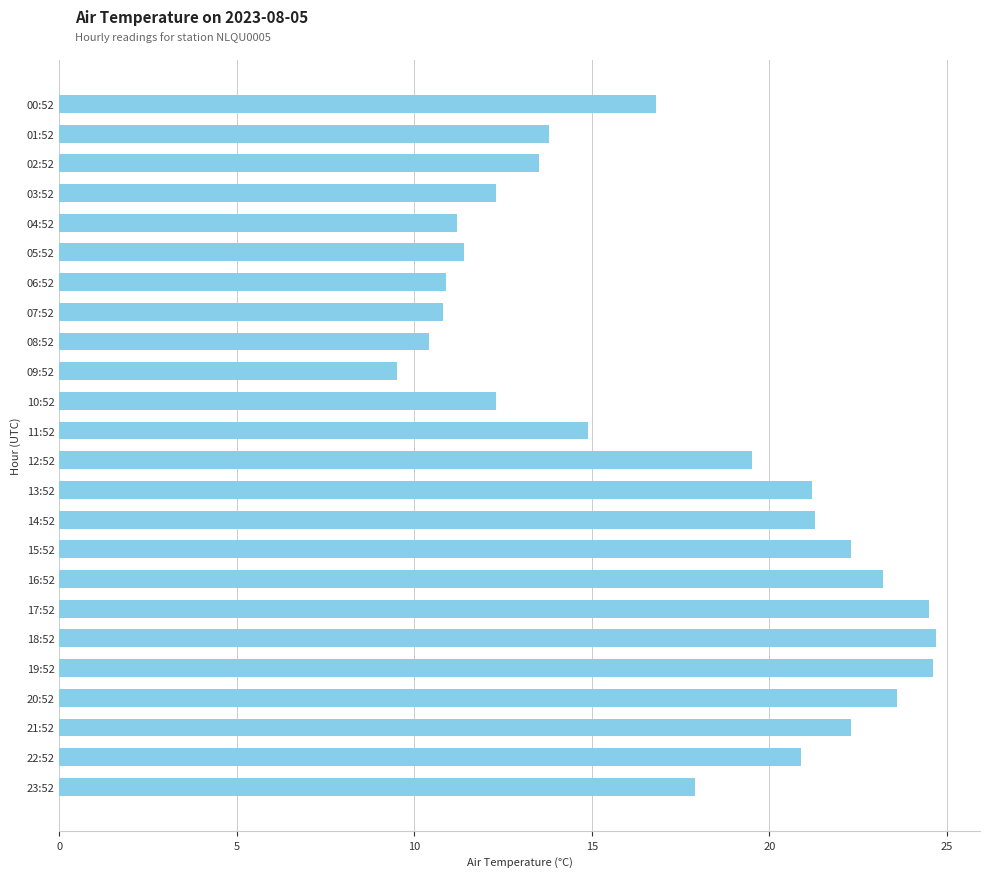

At which category does the chart reach its minimum across all series?

09:52